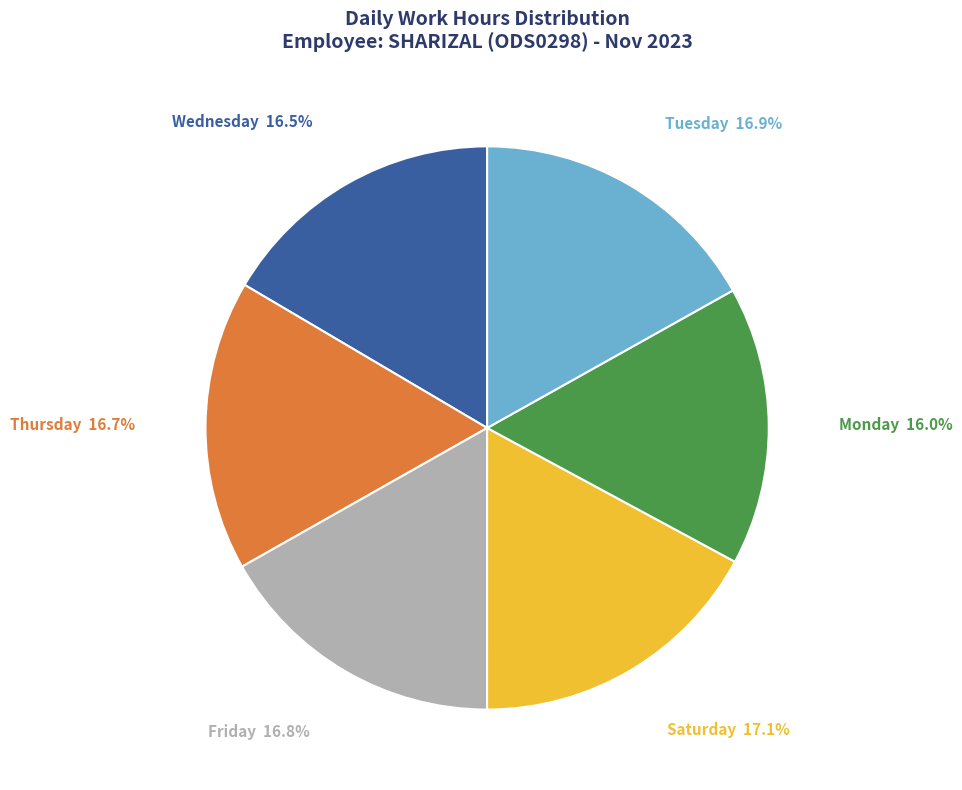

What is the smallest slice in the pie chart?

Monday